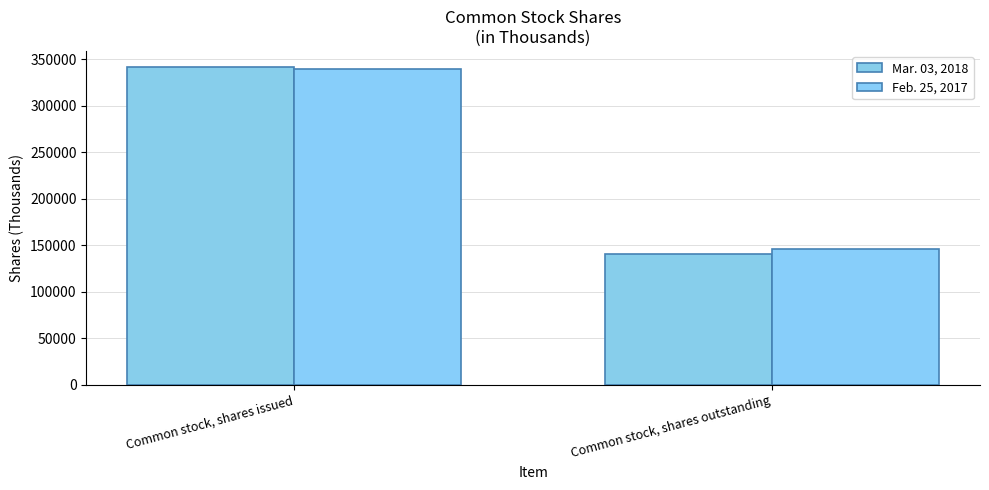

What position from the right is Common stock, shares outstanding?

1